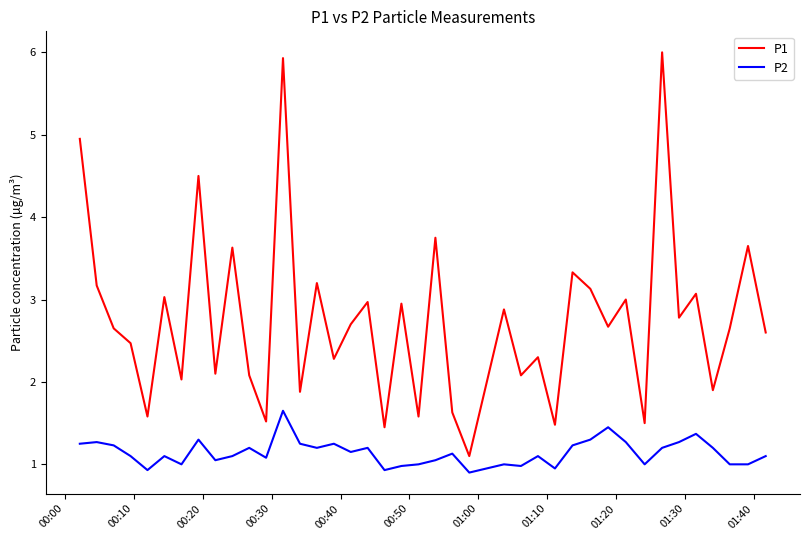

List the series in order of their overall mean, highest first.

P1, P2